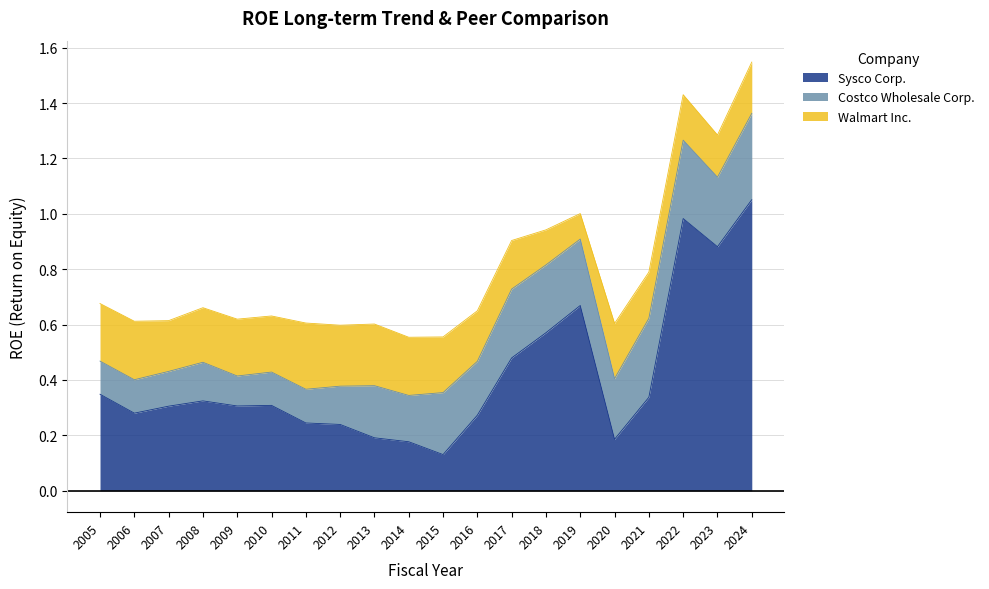

Which series changed the most between 2008 and 2021?

Costco Wholesale Corp.